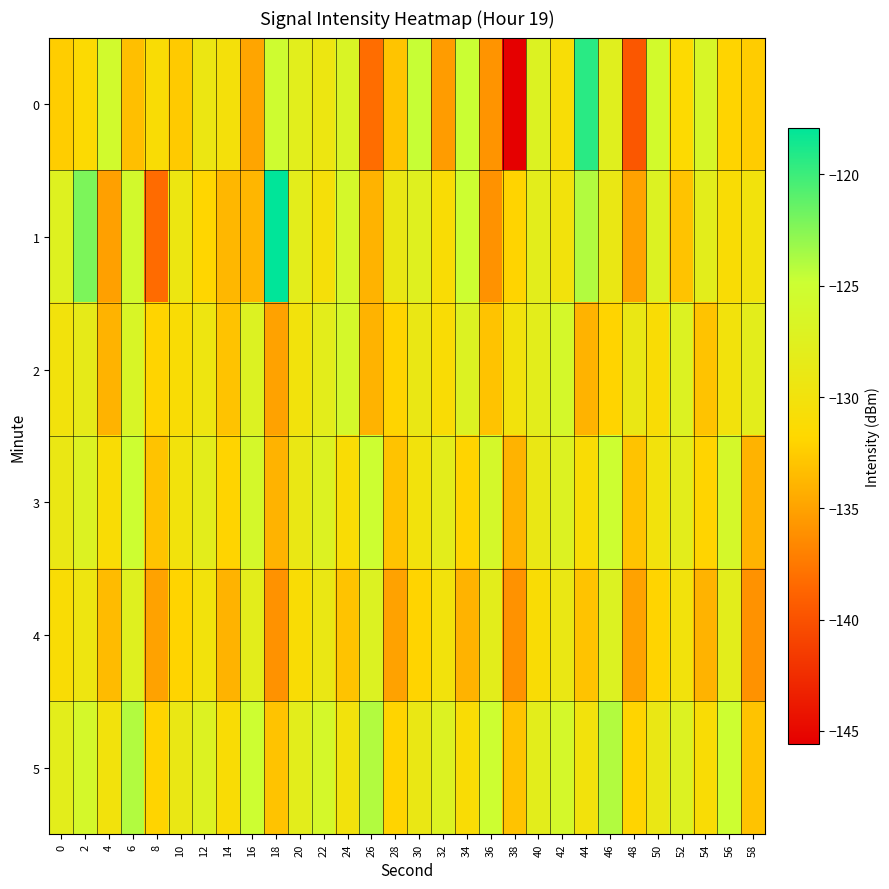

List the series in order of their peak value, highest first.

1, 0, 5, 3, 2, 4